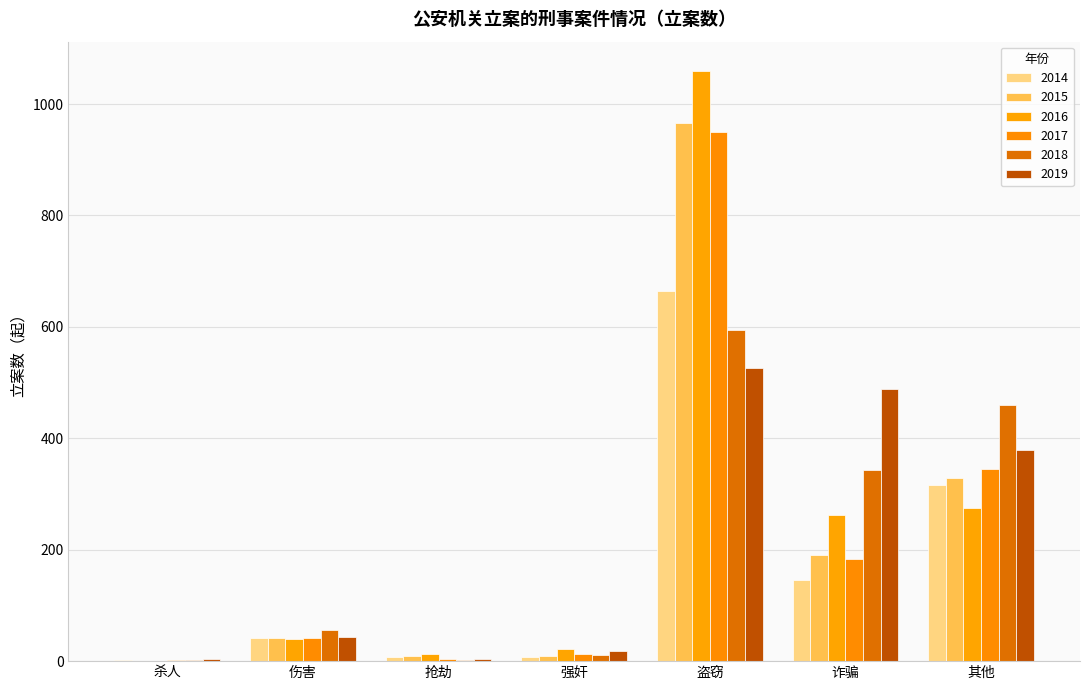

What is the average value of the 2016 series?

238